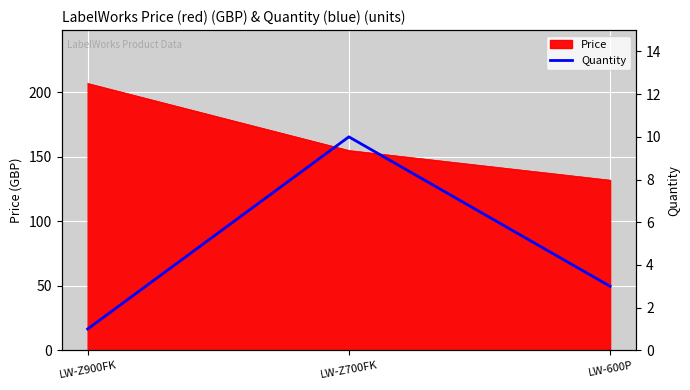

What is the minimum value for Price?

132.0